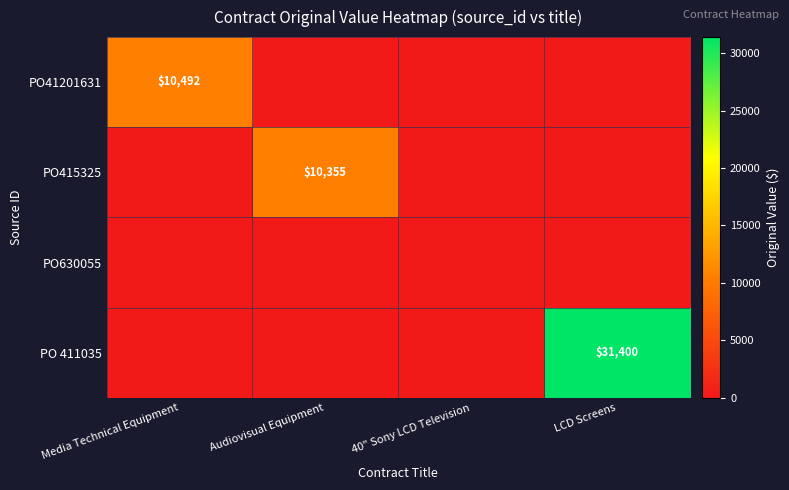

The PO415325 series shows 2253.9 at Audiovisual Equipment. True or false?

False